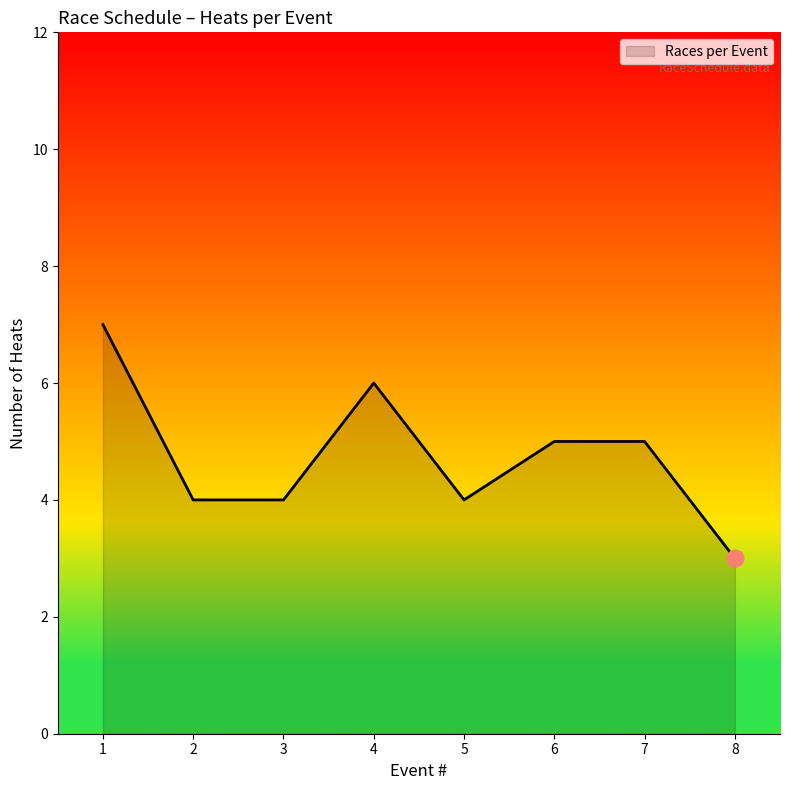

How many series are shown in this chart?

1